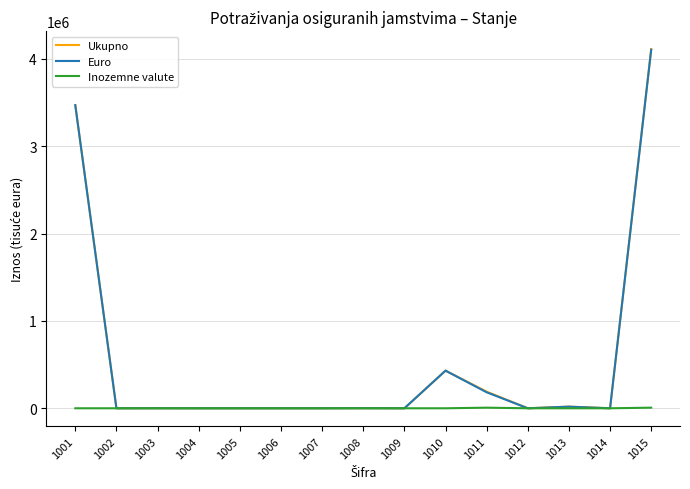

What is the highest value of the Euro series?

4105941